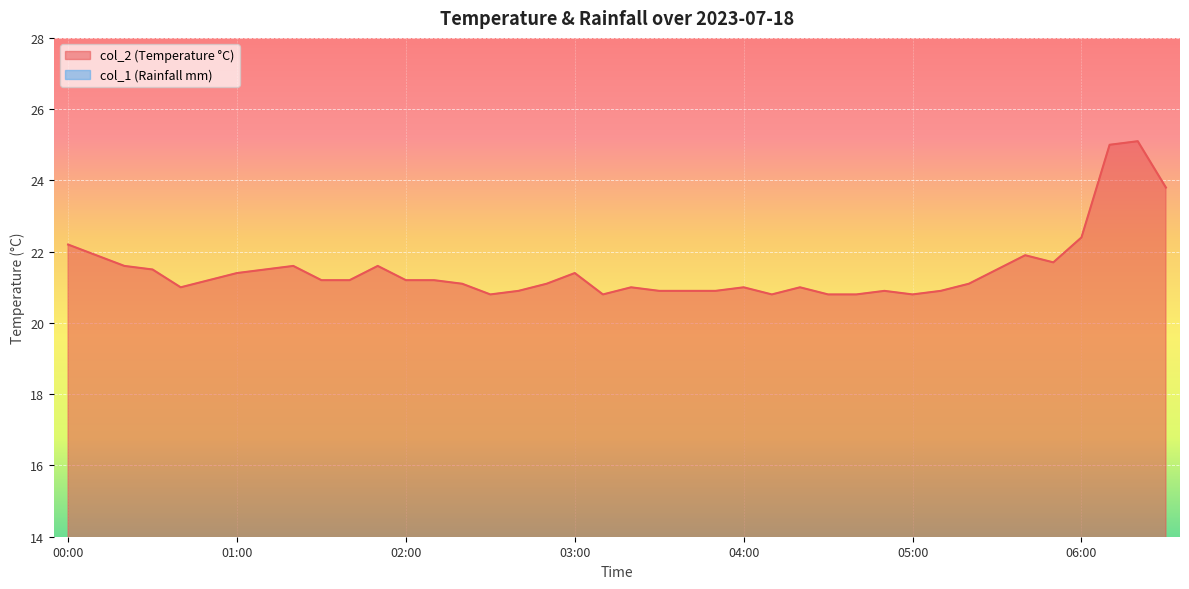

What is the value of the 12th point from the left?

21.6